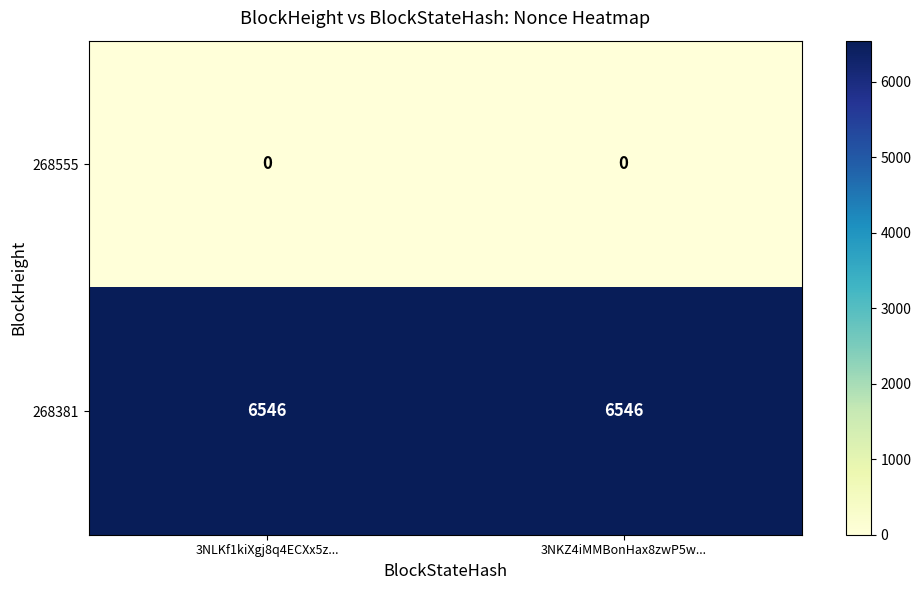

What is the difference between the highest and lowest values at 3NLKf1kiXgj8q4ECXx5z...?

6546